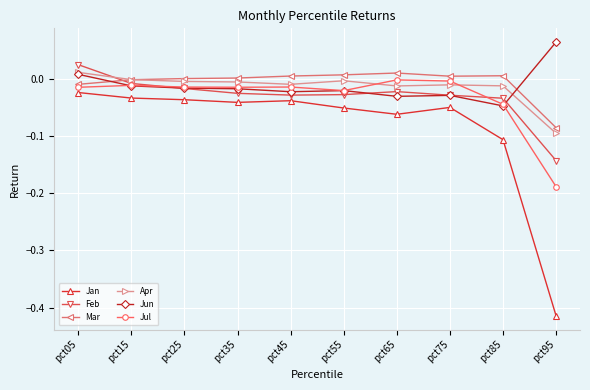

True or false: Mar and Jul cross at least once.

False